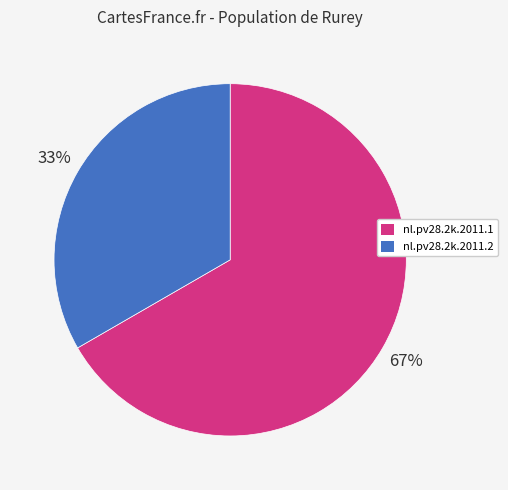

Which slice is the largest?

nl.pv28.2k.2011.1